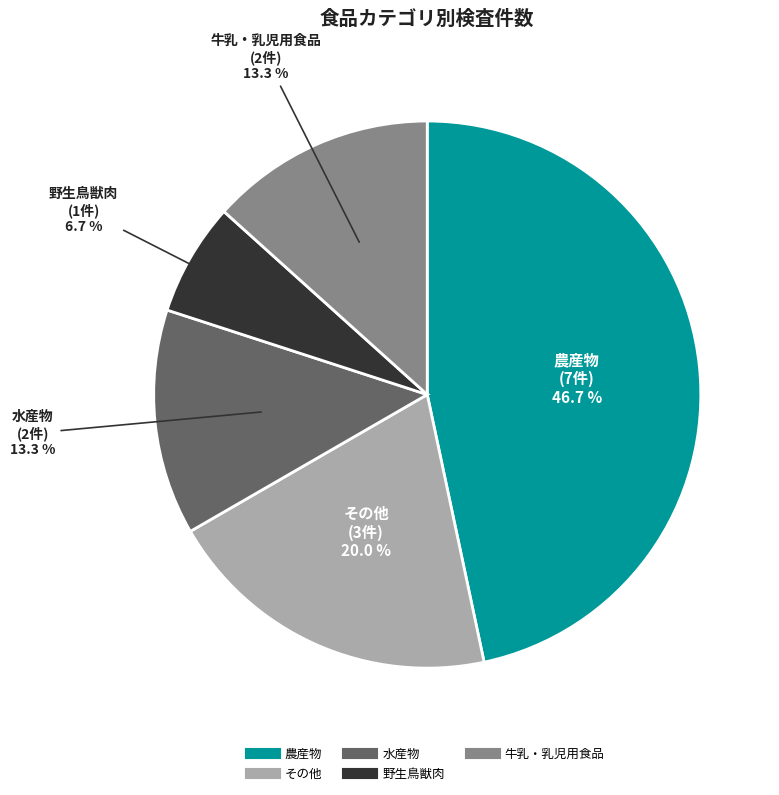

Which category has the smallest portion of the pie?

野生鳥獣肉